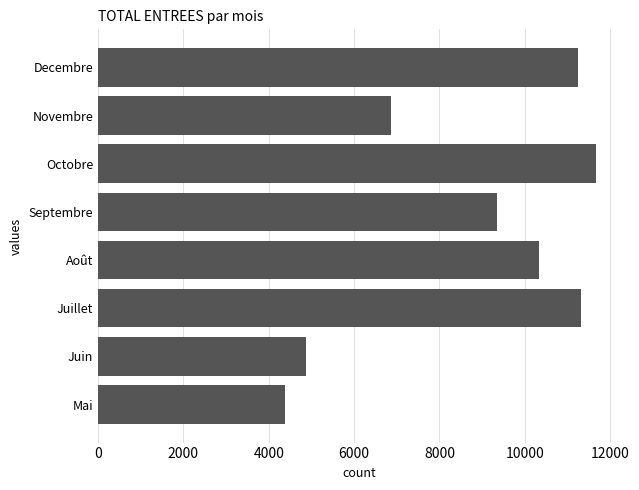

Which has a higher value, Decembre or Mai?

Decembre